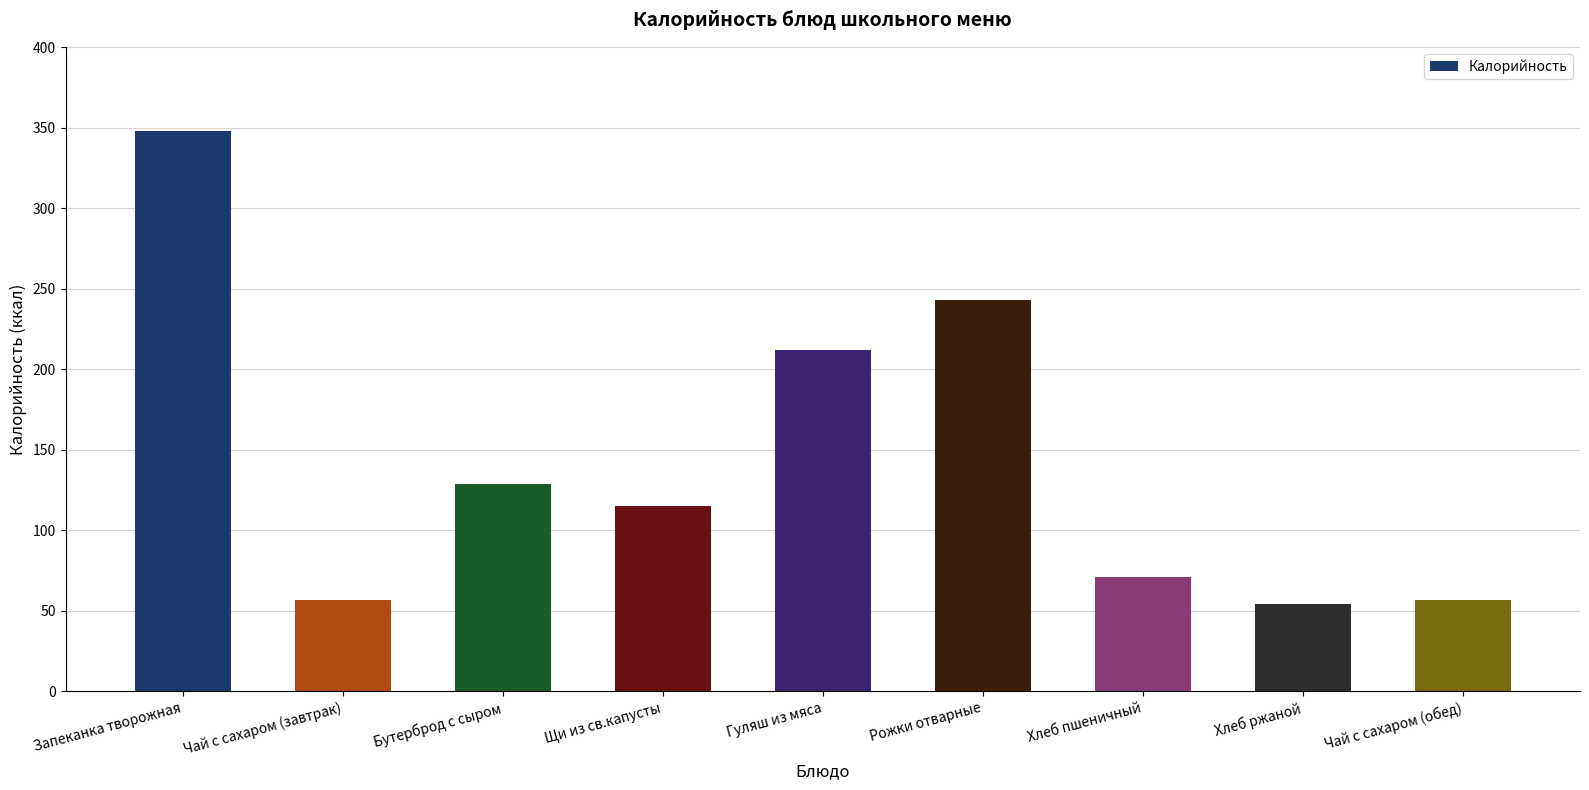

What is the greatest value displayed?

348